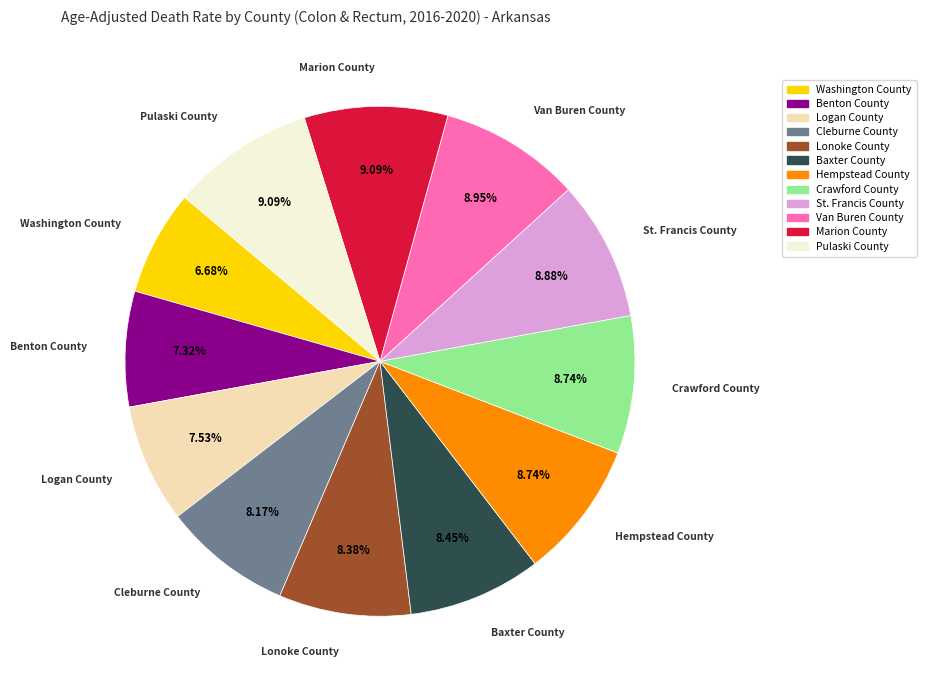

What is the ratio of the value at Marion County to the value at Washington County?

1.4